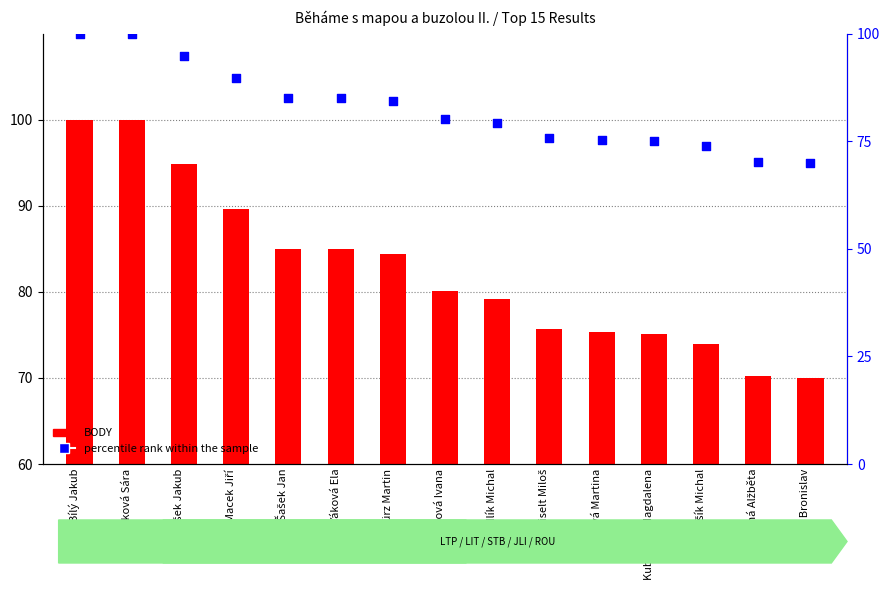

At how many categories does at least one series exceed 23?

15